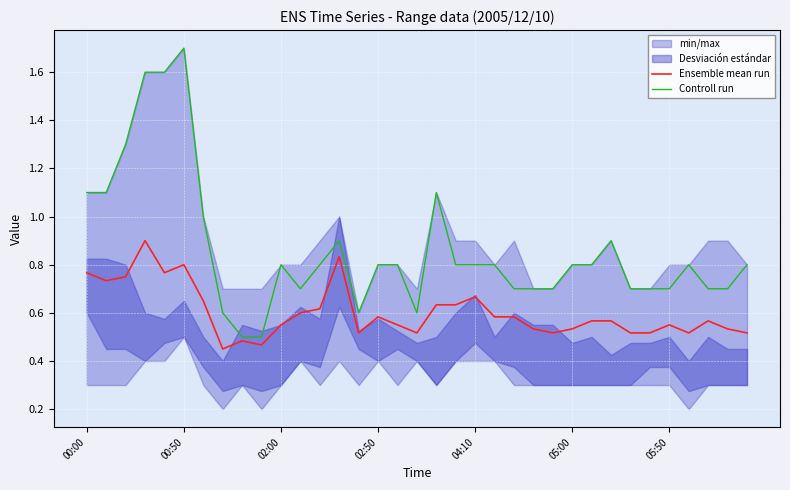

True or false: Ensemble mean run and Controll run intersect in this chart.

False